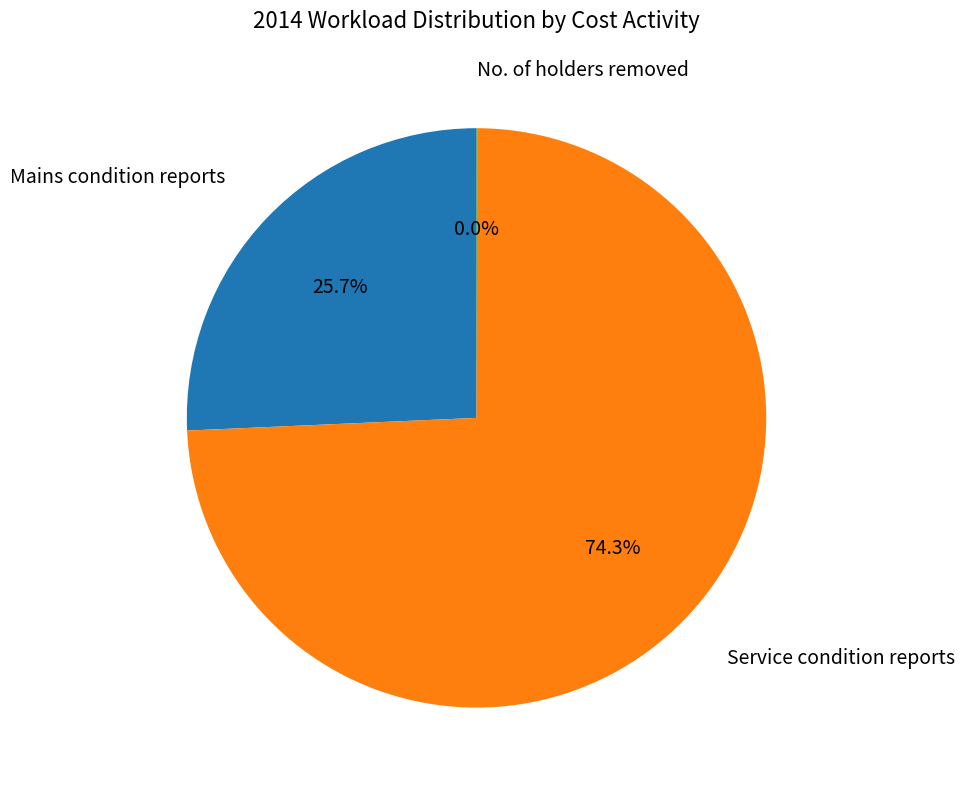

Does any single category account for the majority?

Yes